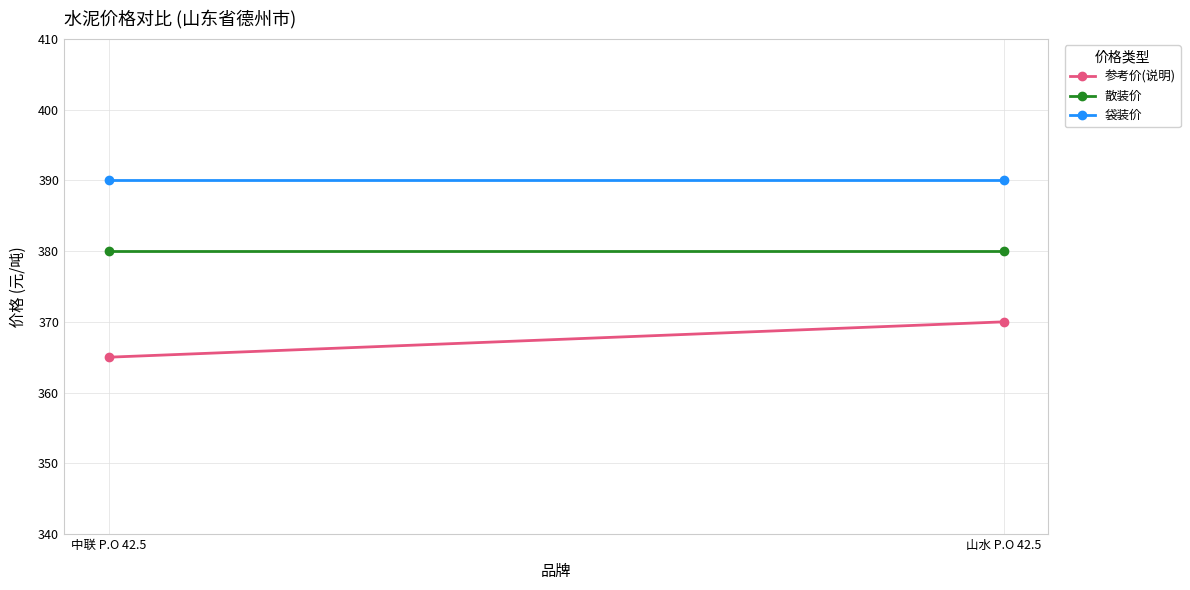

List the labels in order of 参考价(说明) value, smallest first.

中联 P.O 42.5, 山水 P.O 42.5